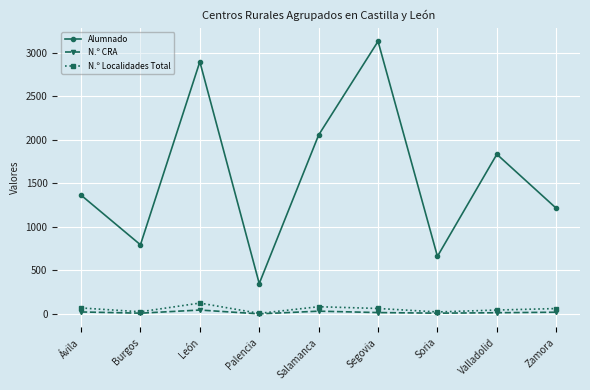

What is the sum of the N.º CRA values at León and Valladolid?

61